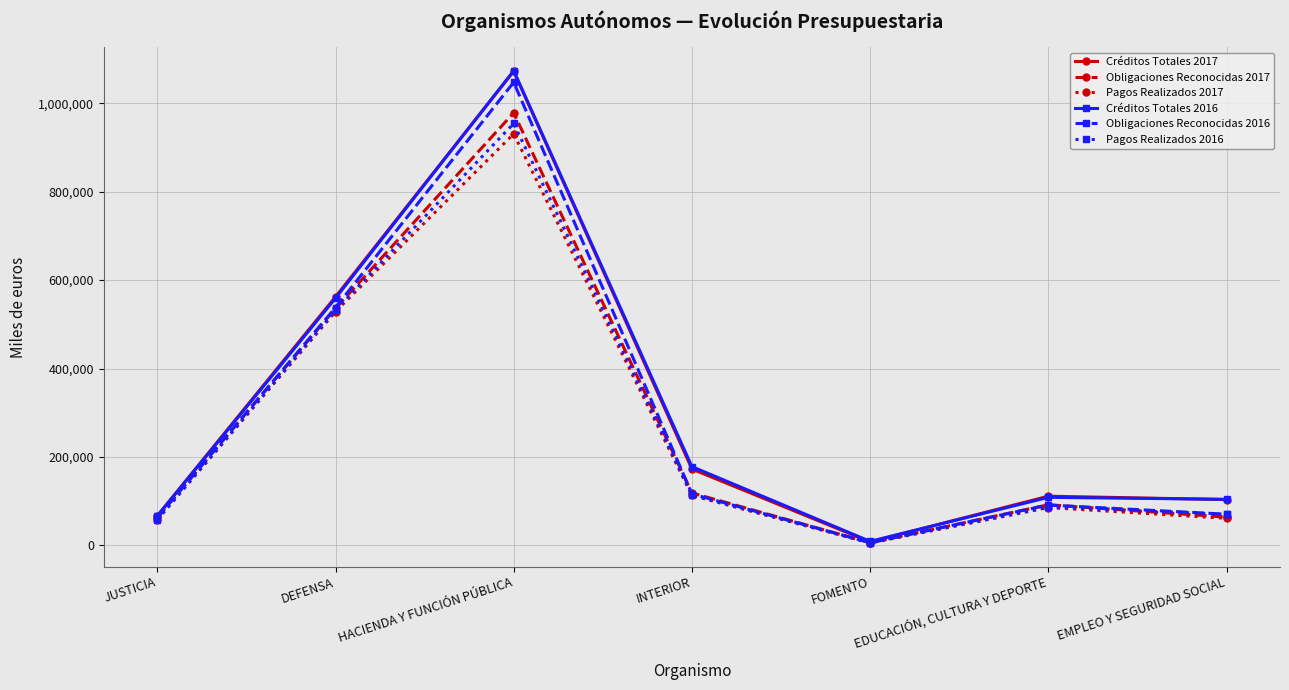

What is the average value of the Pagos Realizados 2016 series?

260035